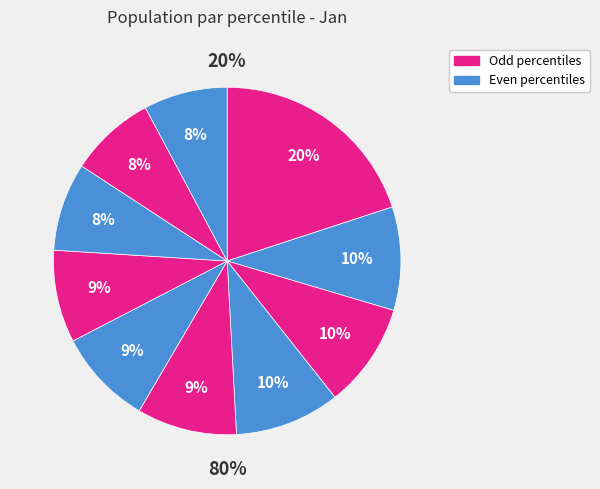

How many segments does this pie chart have?

10